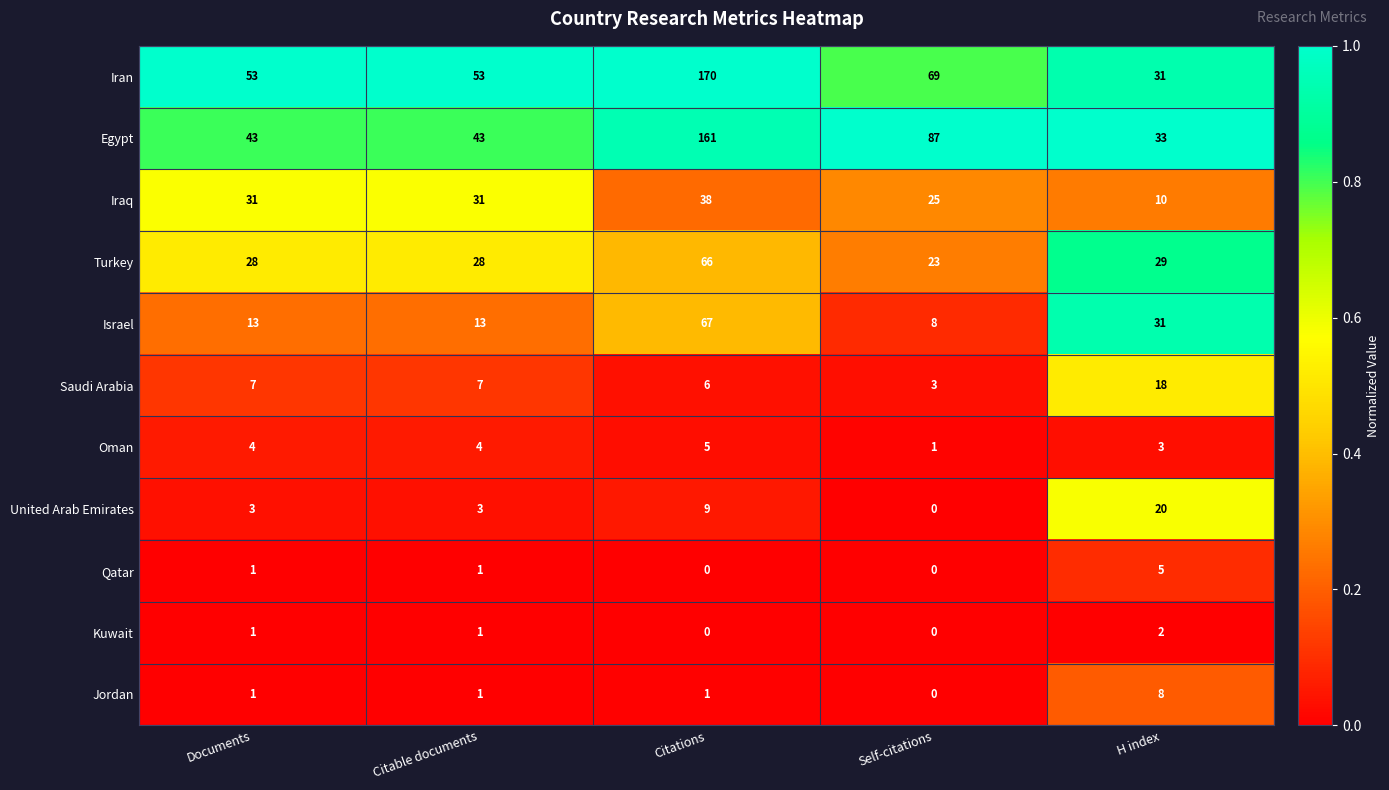

At which label is Iran closest to 100?

Self-citations